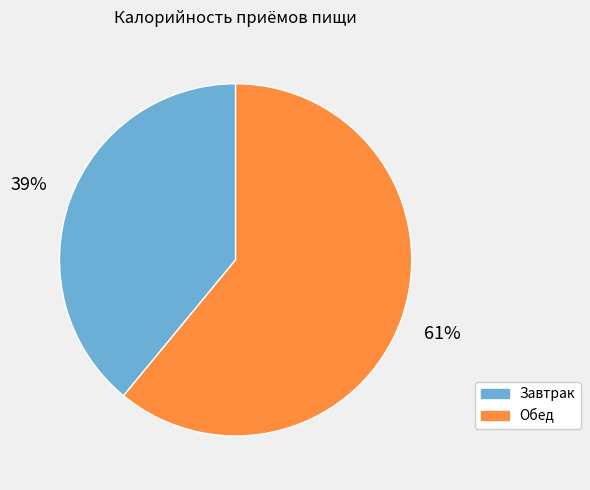

What is the largest slice in the pie chart?

Обед